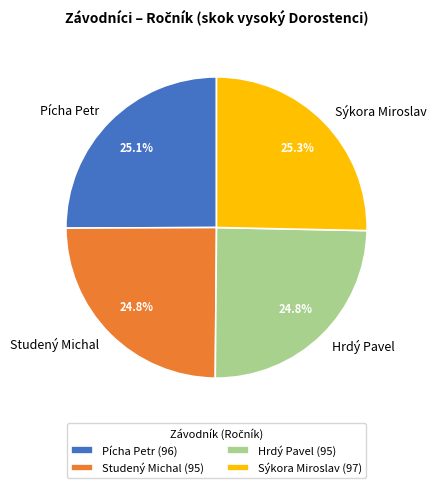

To the nearest percent, what is the average slice percentage?

25%